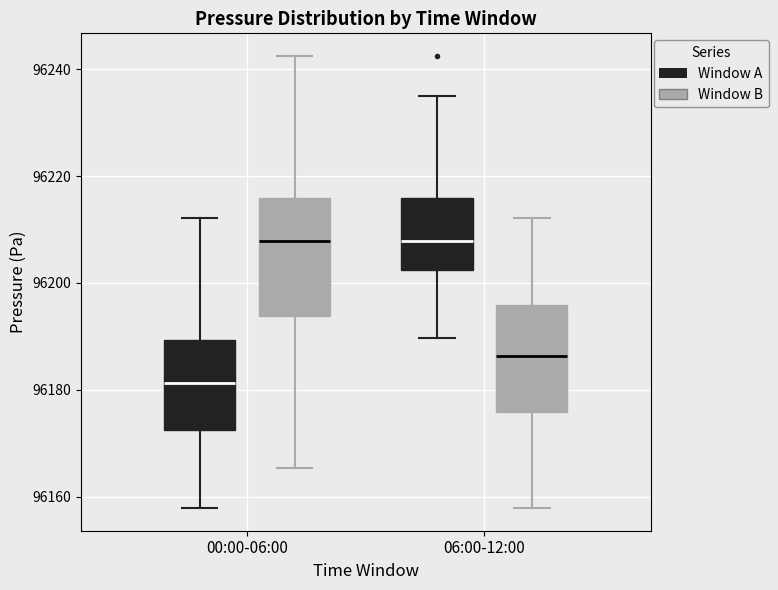

Reading left to right, transcribe this box plot: for each box, give where its median line is, the range the box spans, and where its two whiskers end, as read against the y-axis. The values are not printed on the chart, so give them approximately, as read against the axis.

00:00-06:00 (Window A): median 96182, box 96172 to 96190, whiskers 96158 to 96212
00:00-06:00 (Window B): median 96208, box 96194 to 96216, whiskers 96166 to 96242
06:00-12:00 (Window A): median 96208, box 96202 to 96216, whiskers 96190 to 96236
06:00-12:00 (Window B): median 96186, box 96176 to 96196, whiskers 96158 to 96212